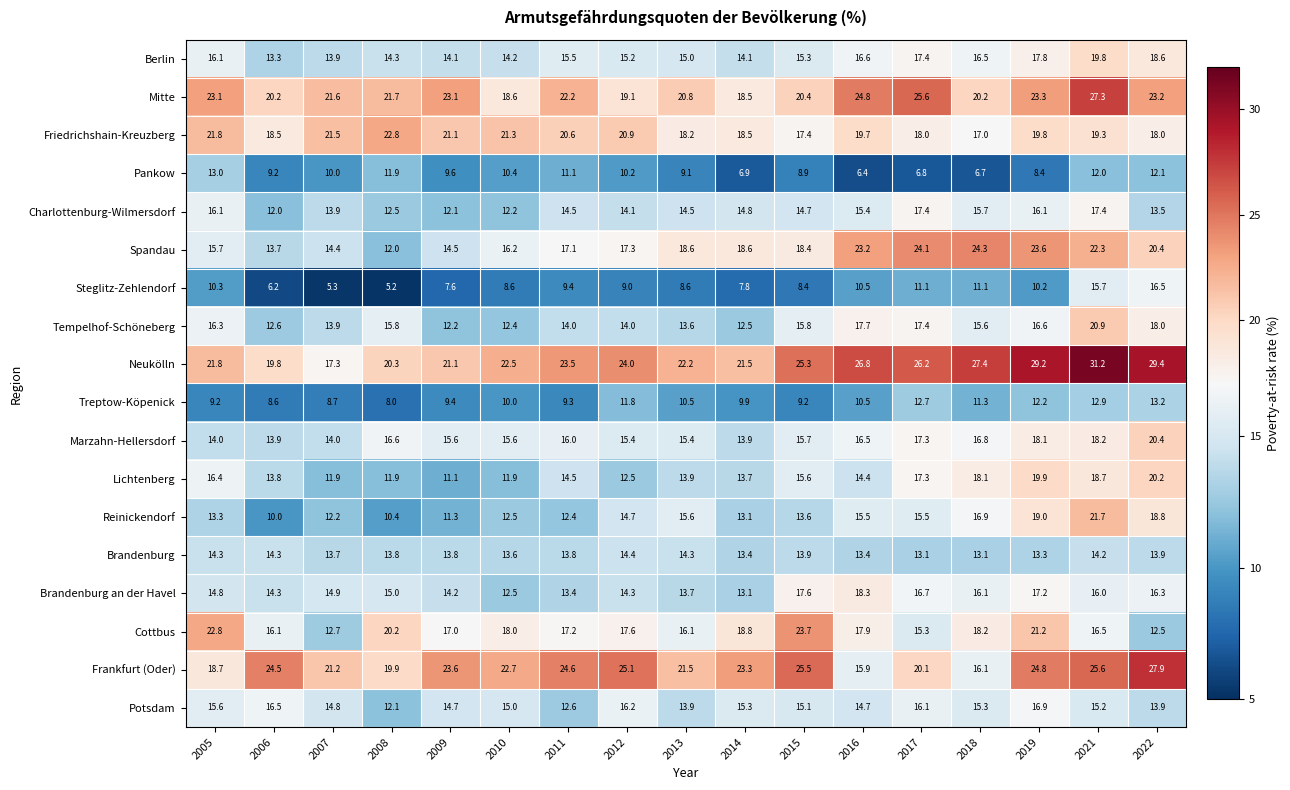

At which label does Spandau first exceed 18?

2013